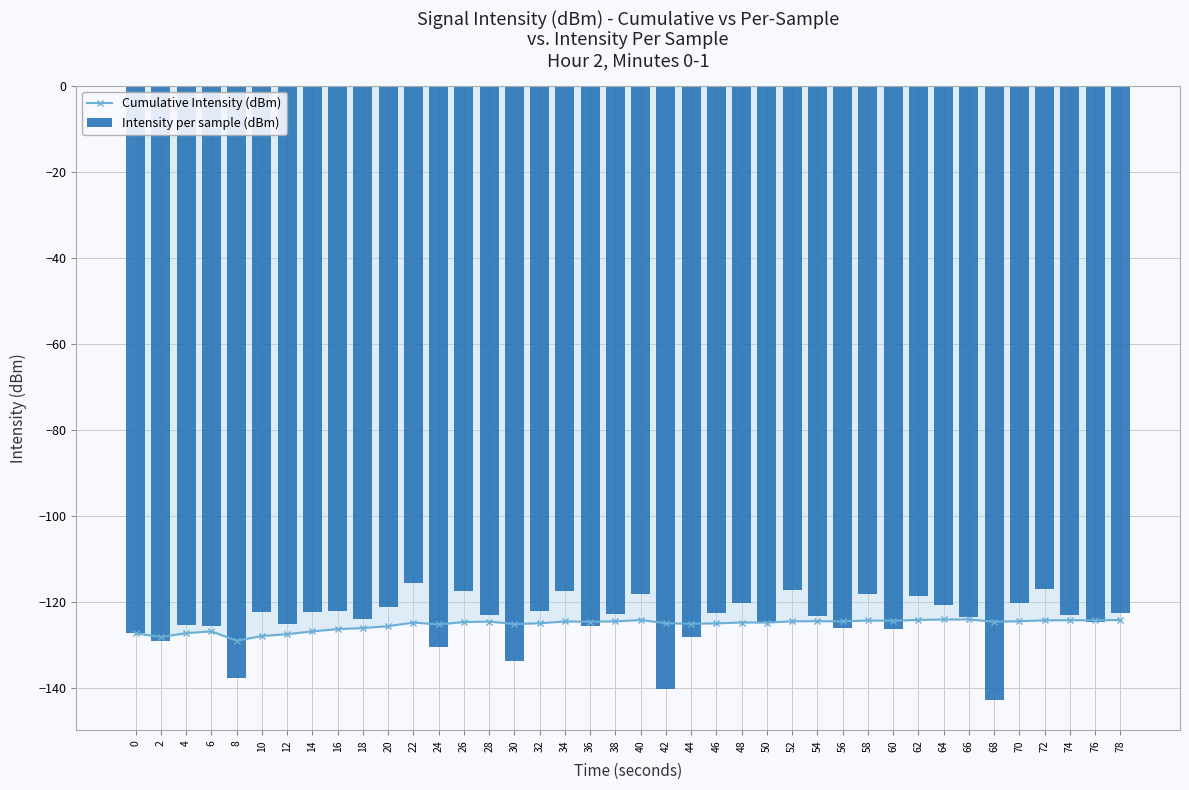

Rank the categories by Cumulative Intensity (dBm) value from highest to lowest.

66, 64, 62, 40, 78, 74, 76, 72, 58, 60, 54, 70, 52, 38, 56, 34, 28, 36, 68, 26, 48, 50, 22, 42, 32, 46, 44, 30, 24, 20, 18, 16, 14, 6, 4, 0, 12, 10, 2, 8